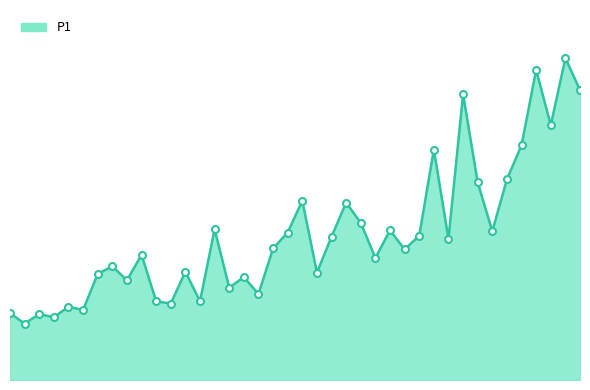

Does the chart display data point markers on the line(s)?

No